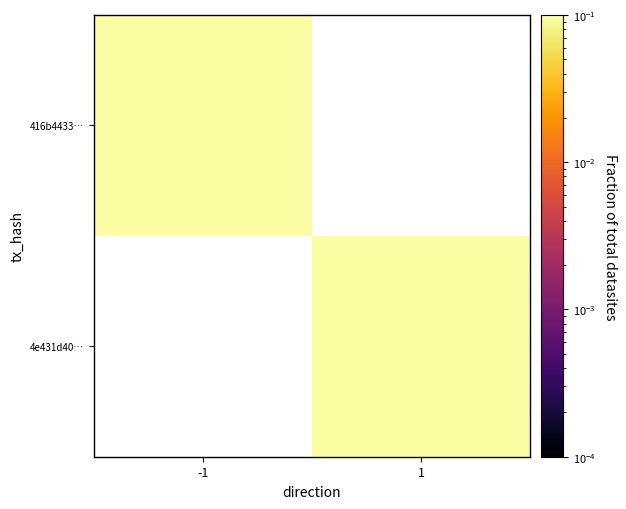

True or false: 4e431d40… has a value of 0.4 at 1.

False